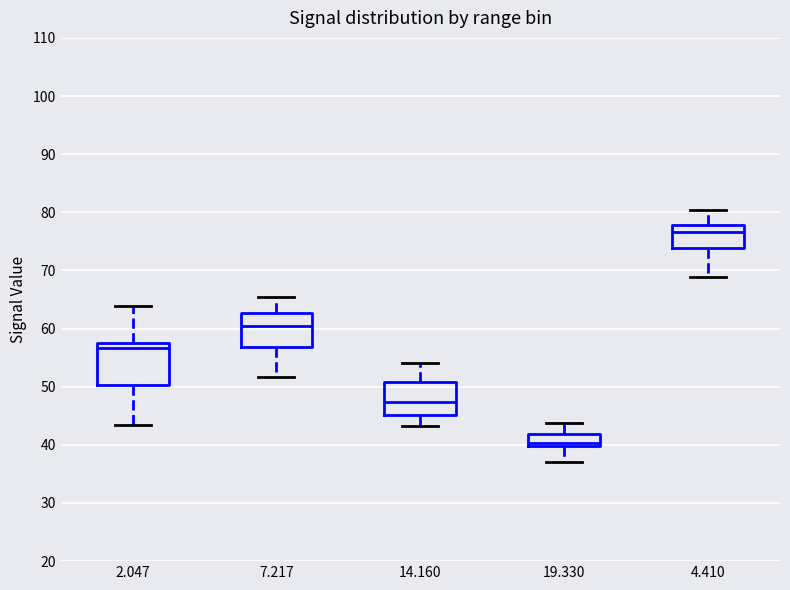

Reading left to right, transcribe this box plot: for each box, give where its median line is, the range the box spans, and where its two whiskers end, as read against the y-axis. The values are not printed on the chart, so give them approximately, as read against the axis.

2.047: median 57, box 50 to 58, whiskers 43 to 64
7.217: median 61, box 57 to 63, whiskers 52 to 65
14.160: median 47, box 45 to 51, whiskers 43 to 54
19.330: median 40 (just above the box's lower edge), box 40 to 42, whiskers 37 to 44
4.410: median 77, box 74 to 78, whiskers 69 to 80